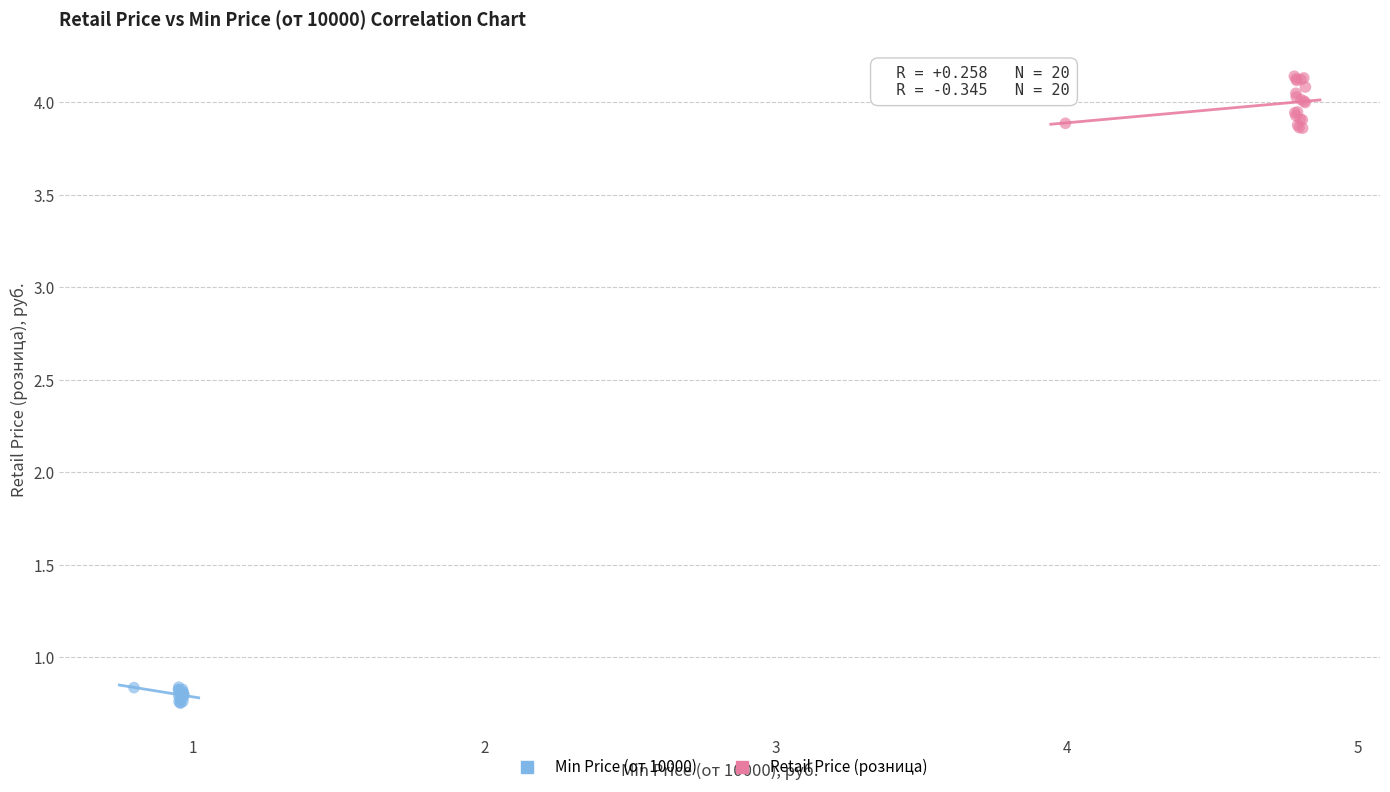

What are all the series names shown in the legend?

Min Price (от 10000), Retail Price (розница)